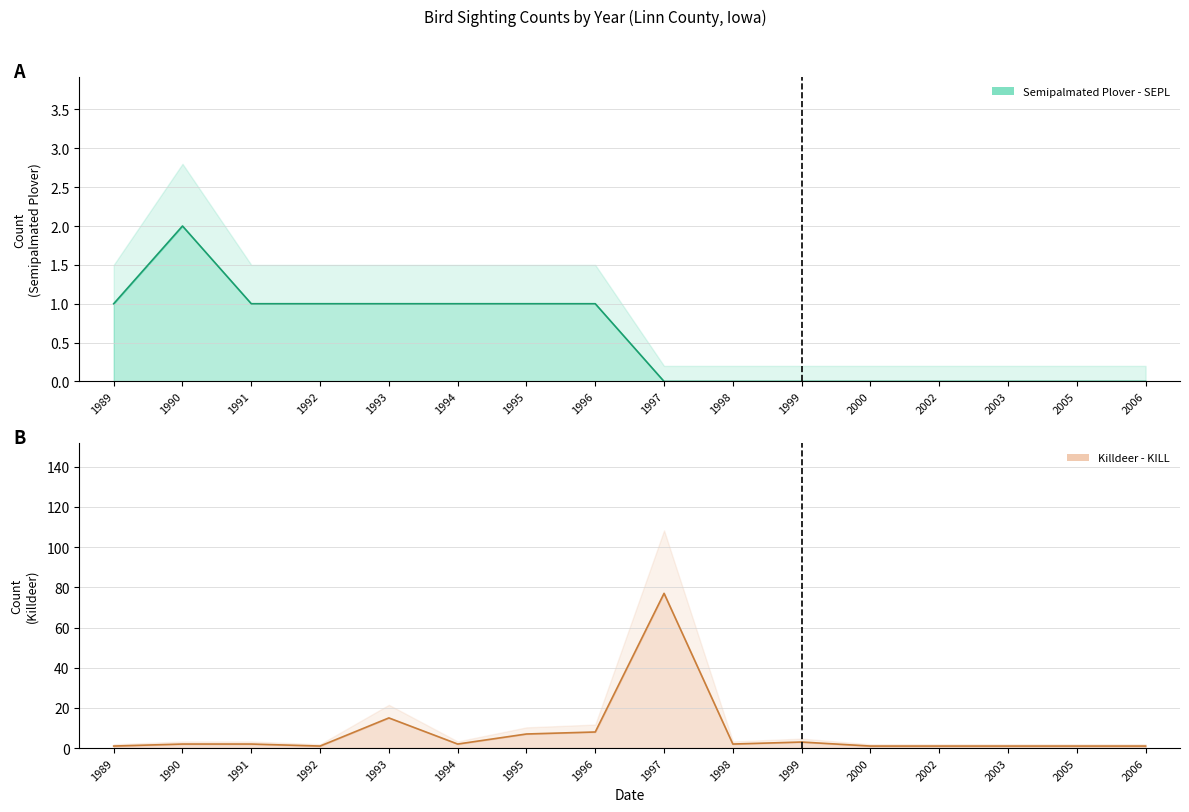

How many lines are shown in the chart?

2